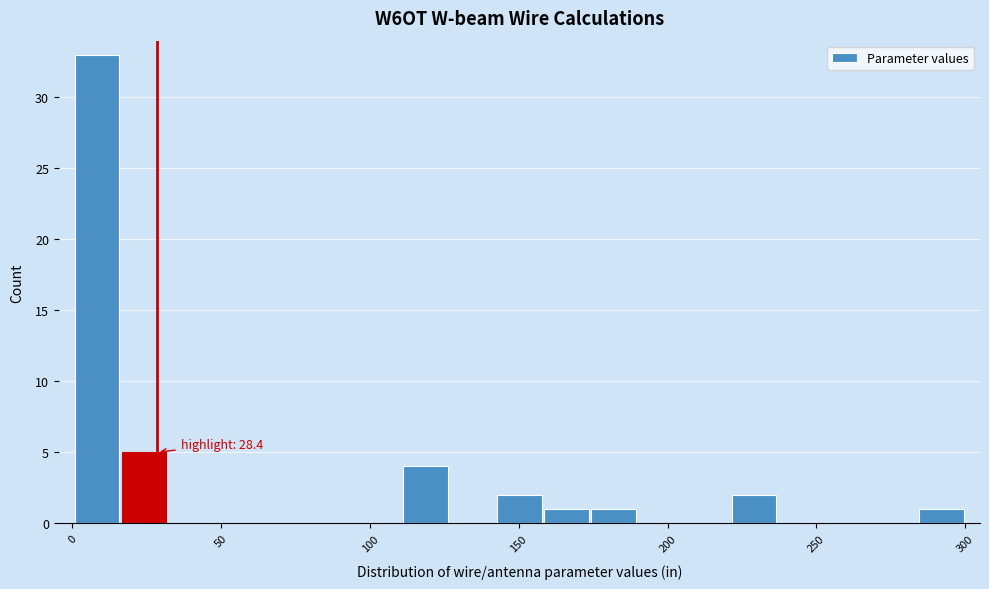

Around what value on the x-axis is the tallest bar? Give the approximate position of its centre, as read against the axis.

10